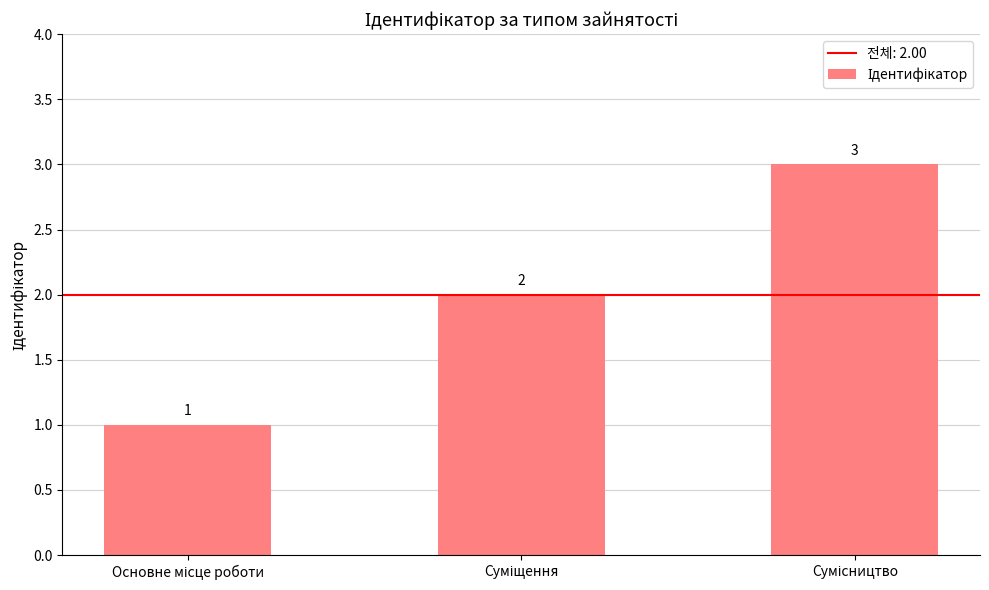

What is the greatest value displayed?

3